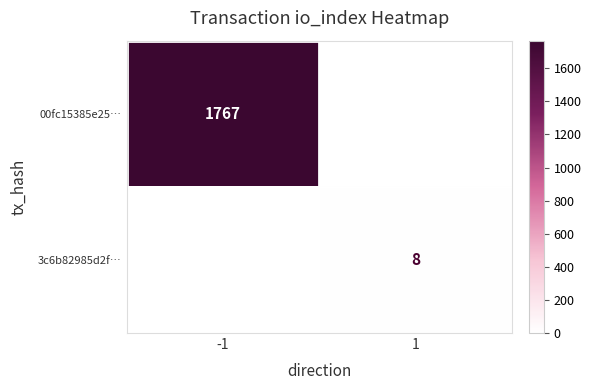

True or false: 00fc15385e25… has a value of 1767 at -1.

True